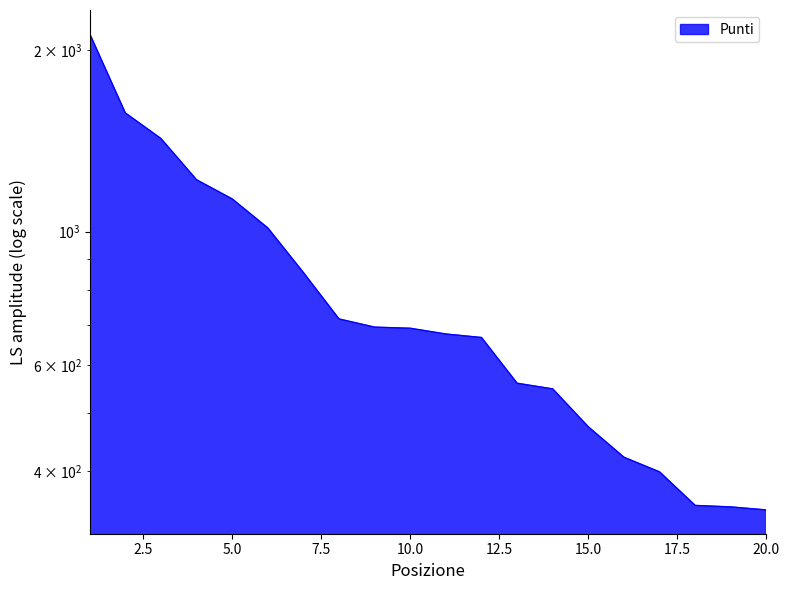

How many lines are shown in the chart?

1